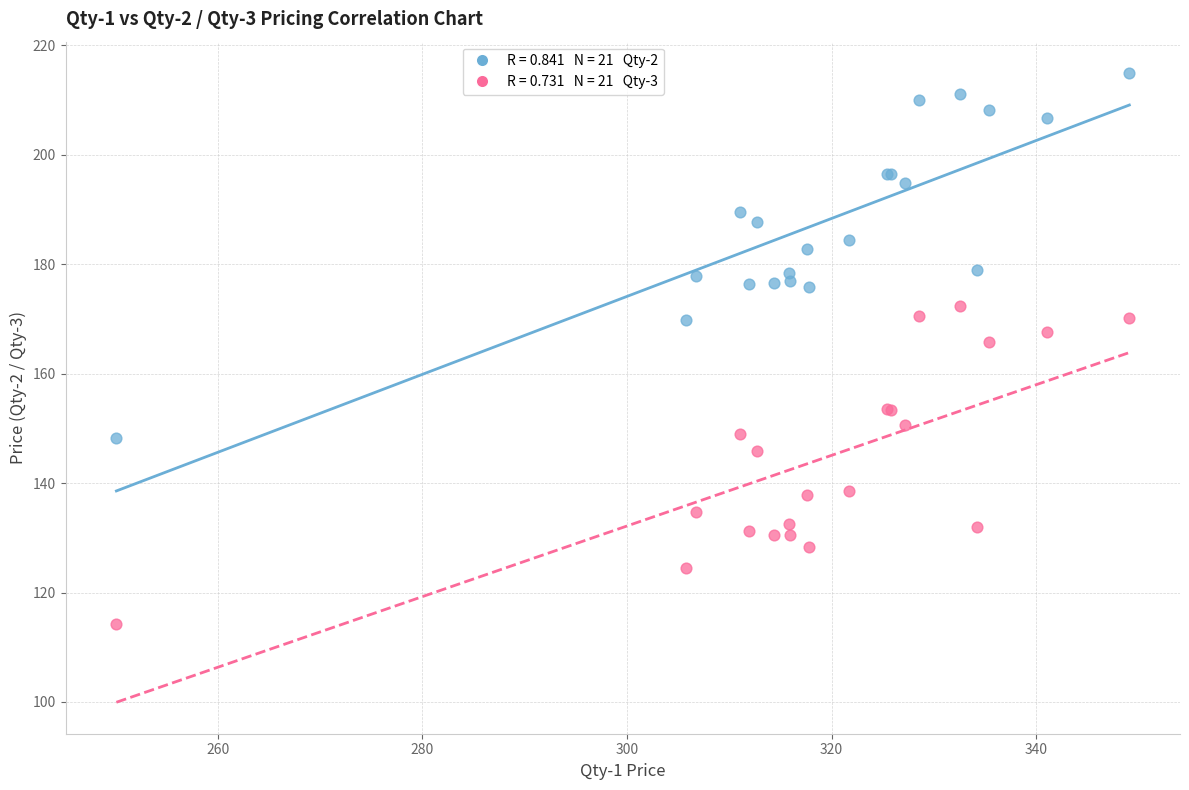

Across all series, what Y value is closest to 164?

165.7